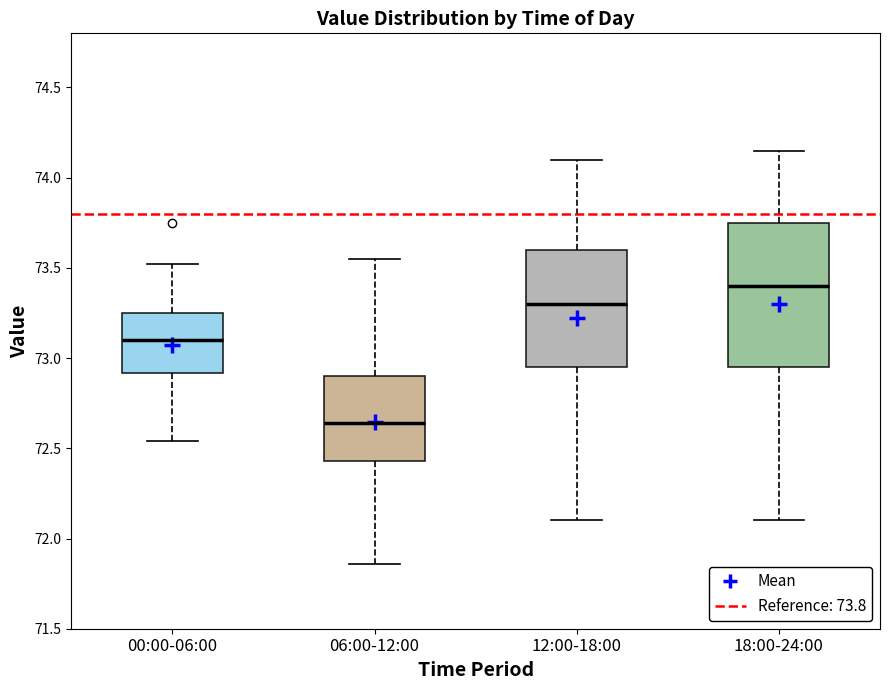

Reading left to right, read every box against the y-axis: the position of its median line, the range the box covers, and the ends of its whiskers. The values are not printed on the chart, so give them approximately, as read against the axis.

00:00-06:00: median 73.10, box 72.90 to 73.25, whiskers 72.55 to 73.50
06:00-12:00: median 72.65, box 72.45 to 72.90, whiskers 71.85 to 73.55
12:00-18:00: median 73.30, box 72.95 to 73.60, whiskers 72.10 to 74.10
18:00-24:00: median 73.40, box 72.95 to 73.75, whiskers 72.10 to 74.15